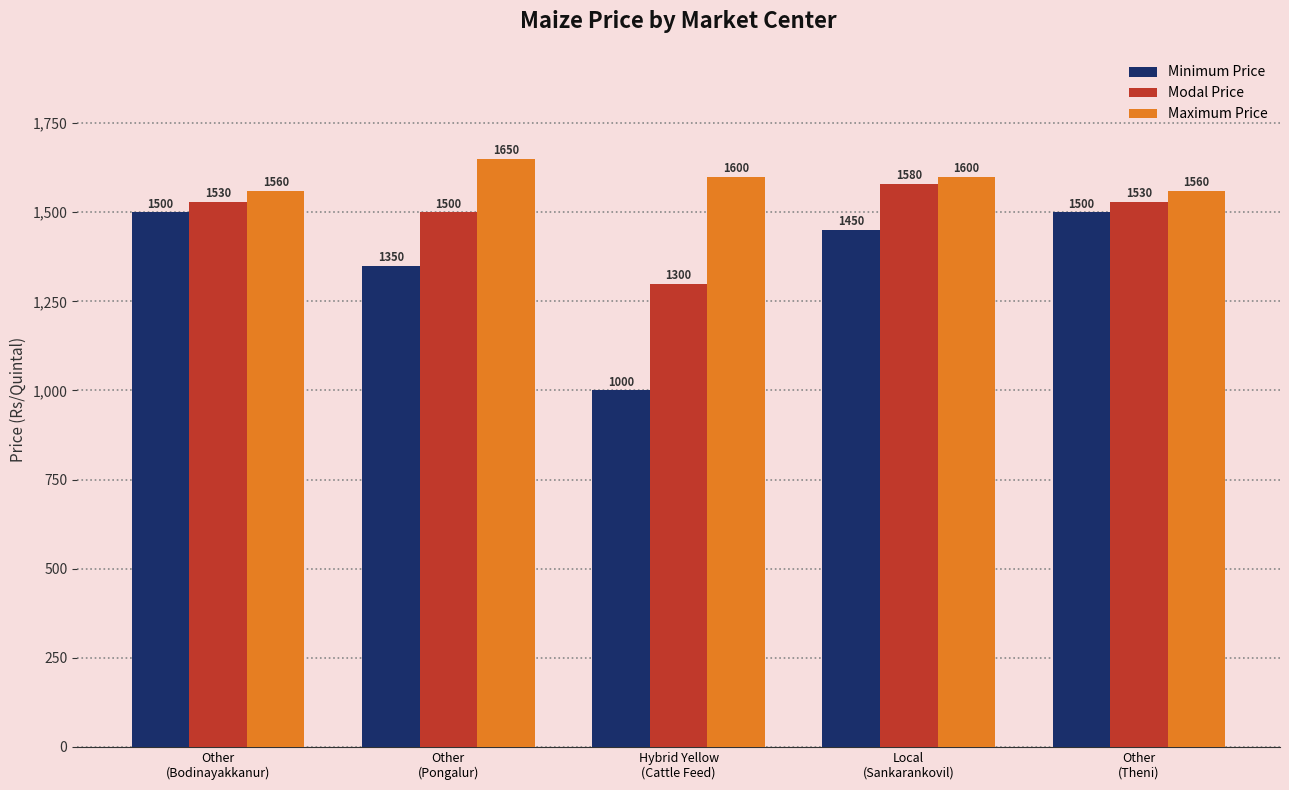

What is the minimum value shown in the chart?

1000